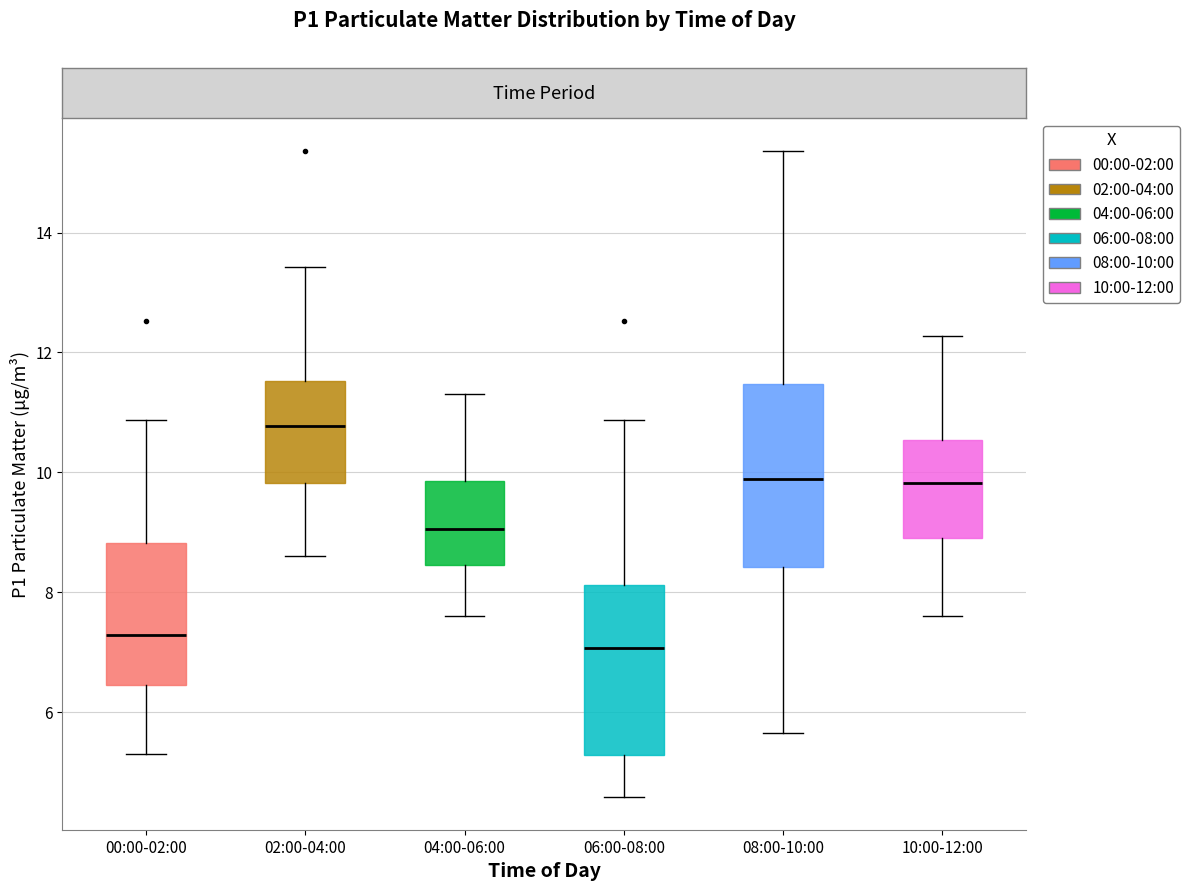

Which box has the lowest median line?

06:00-08:00